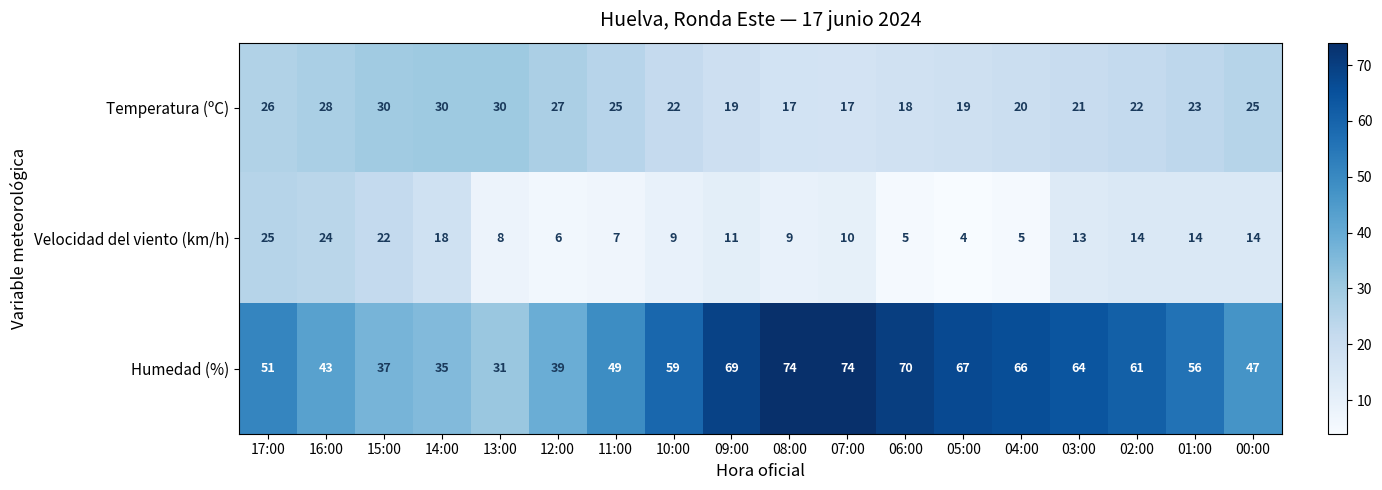

What is the difference between the second highest and second lowest values in the Velocidad del viento (km/h) series?

19